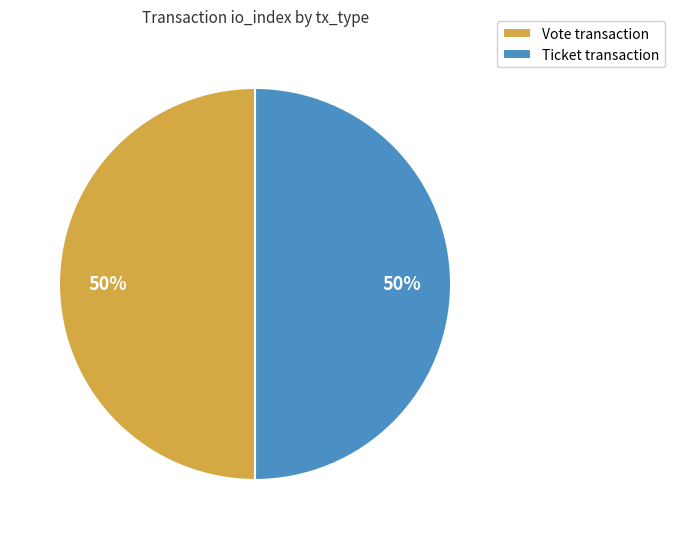

To the nearest percent, what portion does Ticket transaction represent?

50%